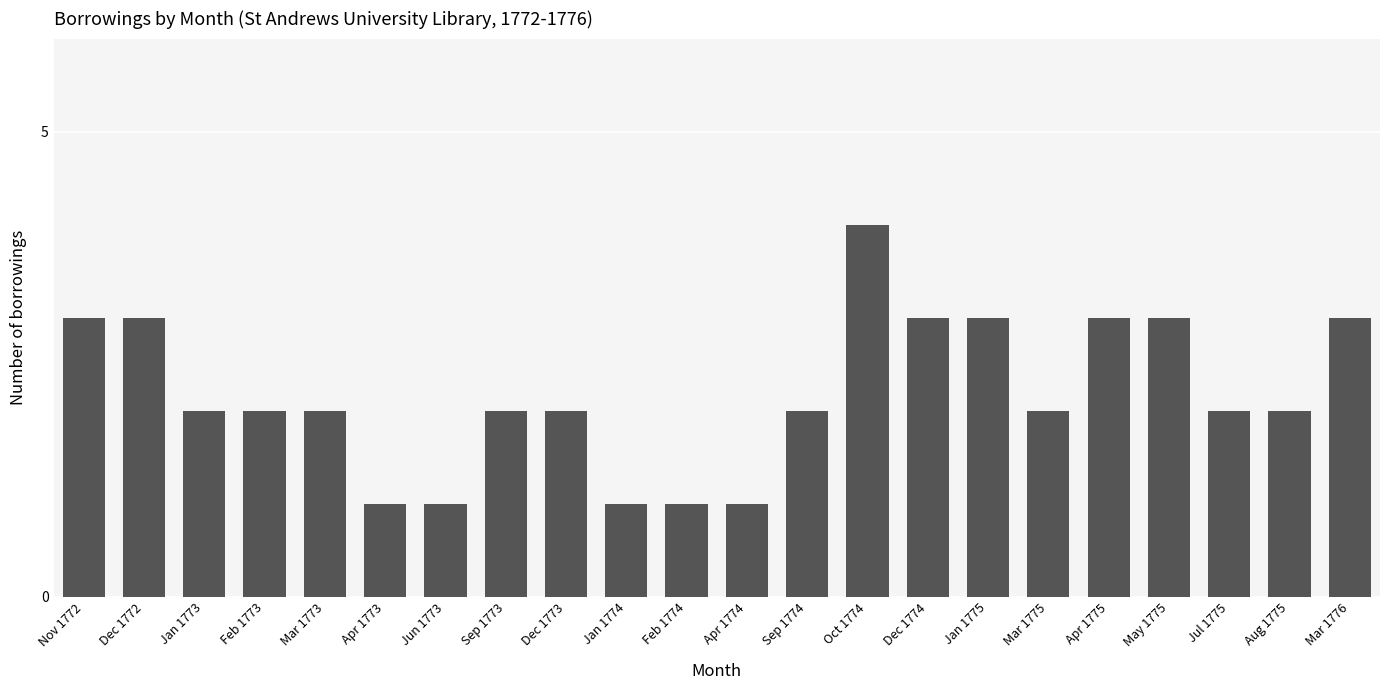

What is the smallest value displayed?

1